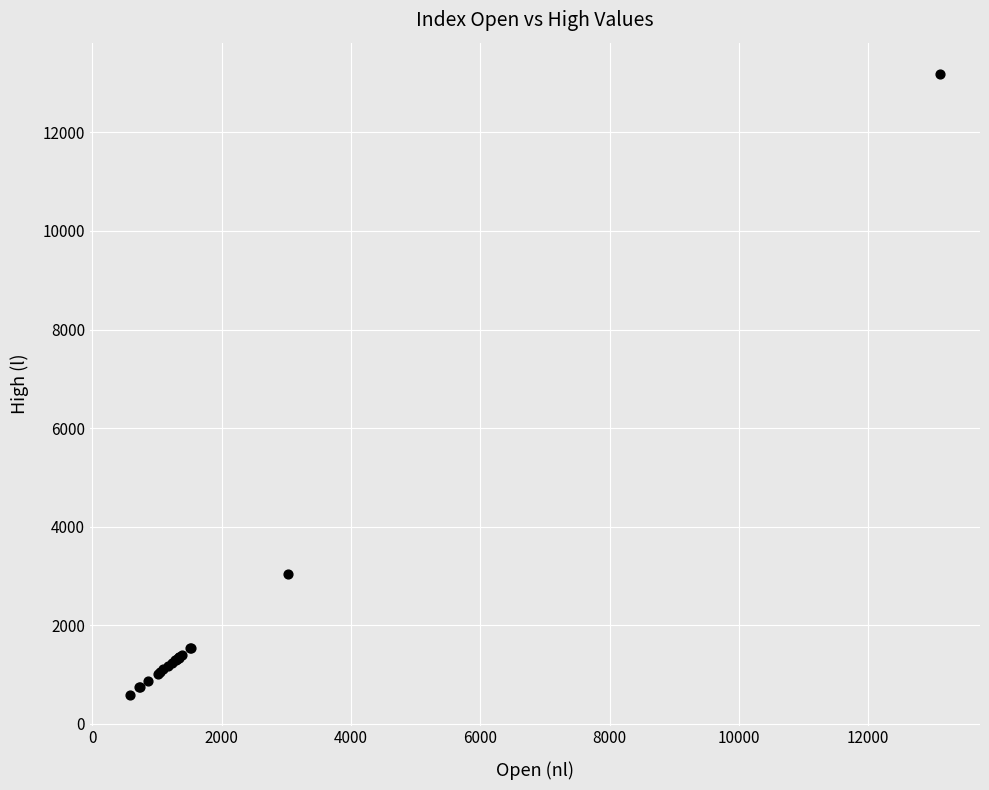

What Y value in the scatter plot is closest to 6892?

3033.5